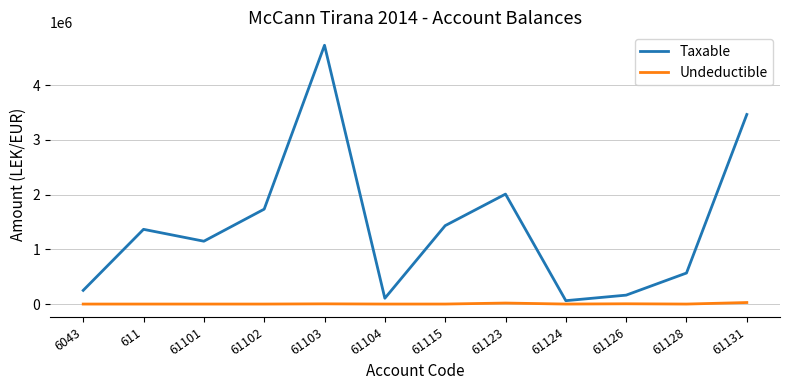

Which series changed the most between 611 and 61131?

Taxable